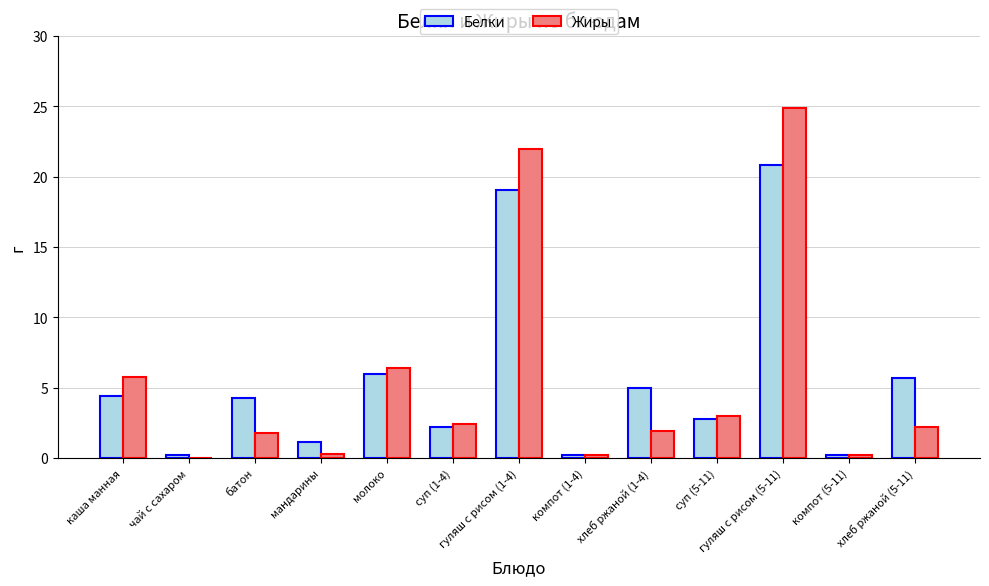

What is the greatest value displayed?

24.9